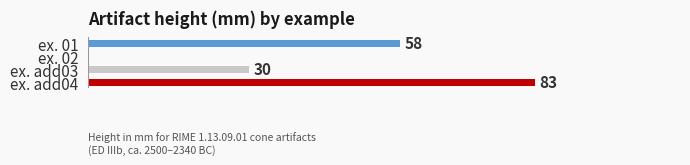

Are the bars horizontal?

Yes